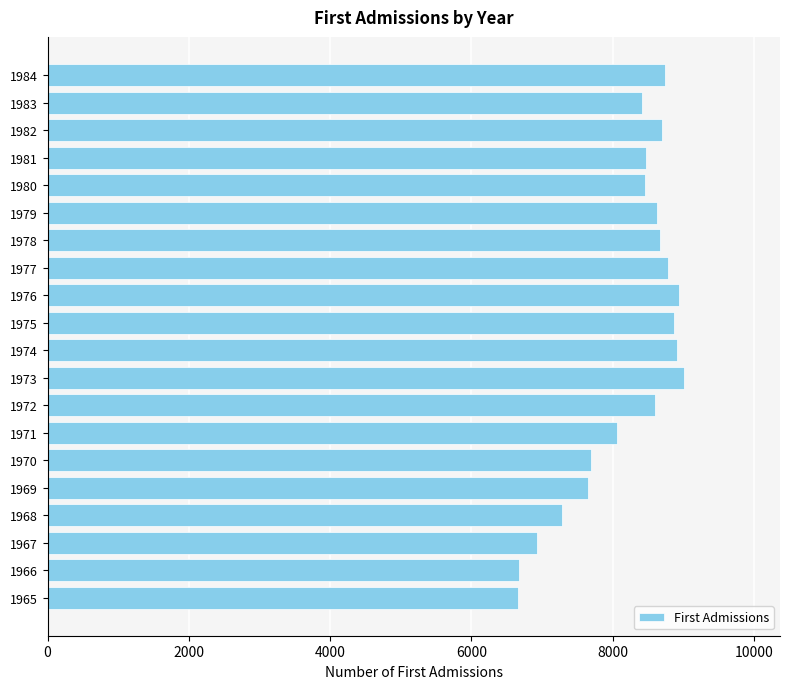

Which has a higher value, 1965 or 1983?

1983